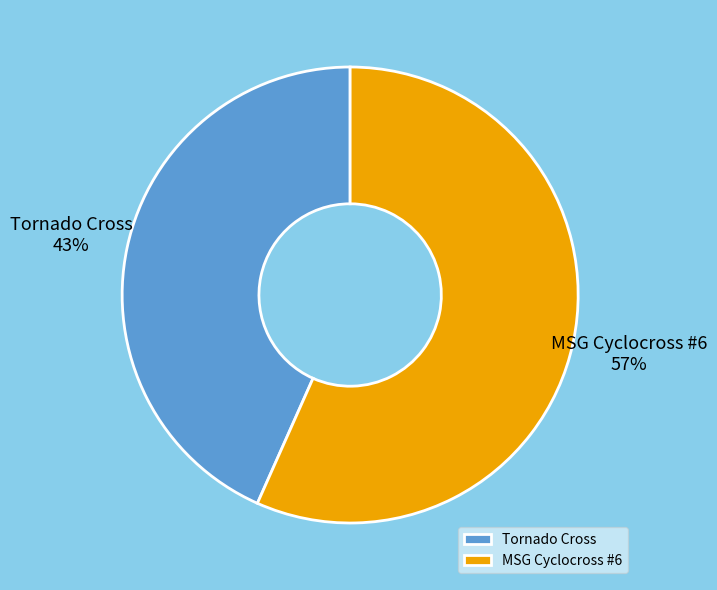

Is the sum of Tornado Cross and MSG Cyclocross #6 greater than half?

Yes